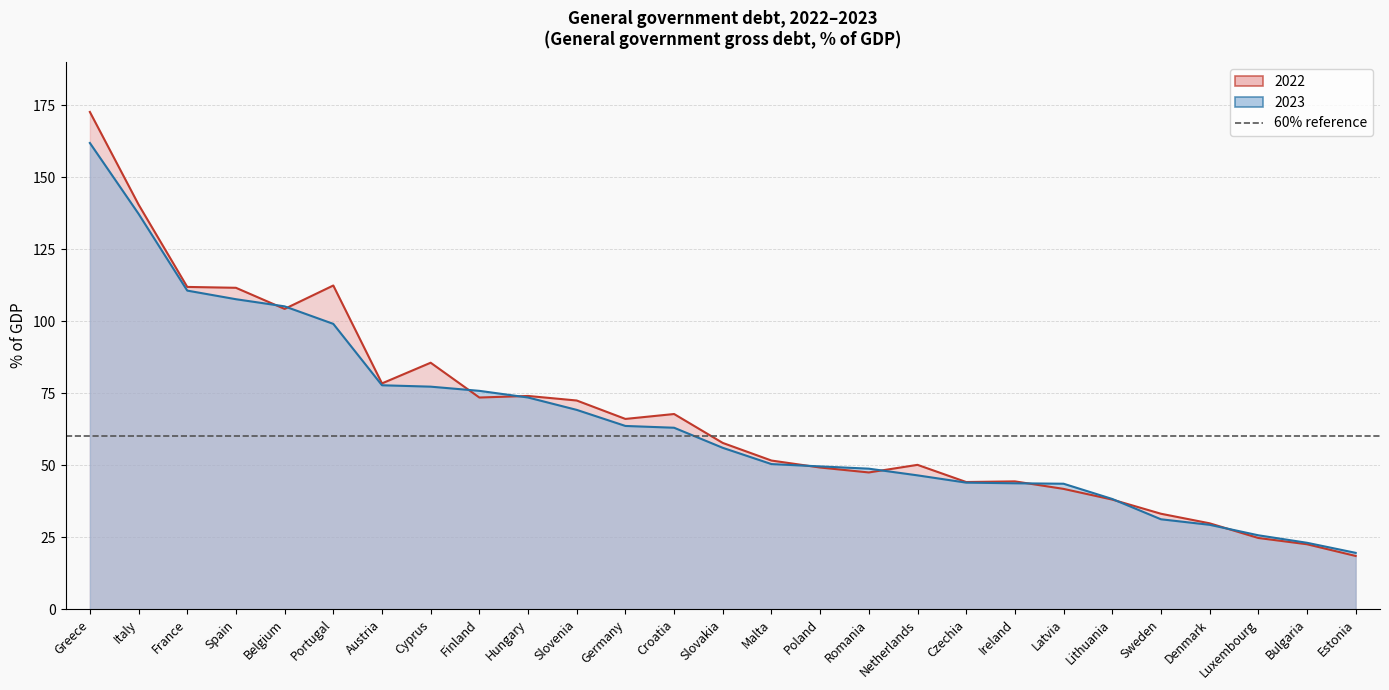

Which series has the widest spread of values?

2022